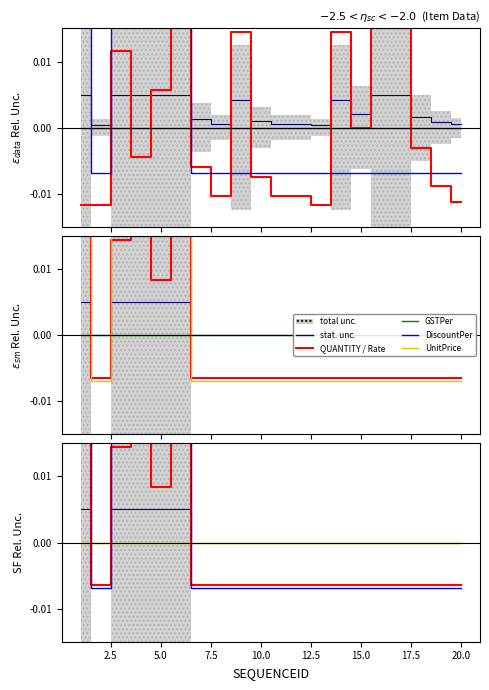

How many positive values does the DiscountPer series have?

5